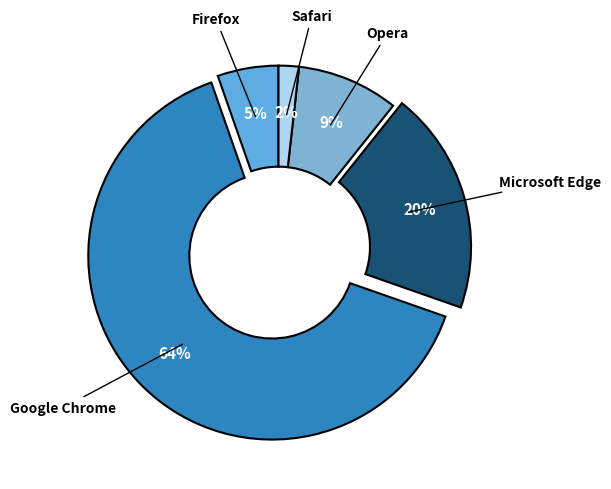

How many slices are in this pie chart?

5